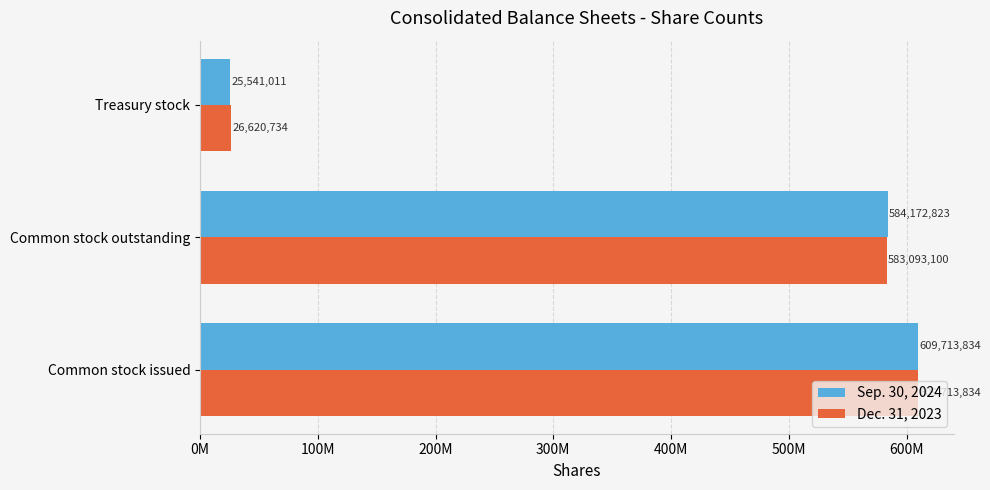

At which label does Sep. 30, 2024 reach its minimum?

Treasury stock